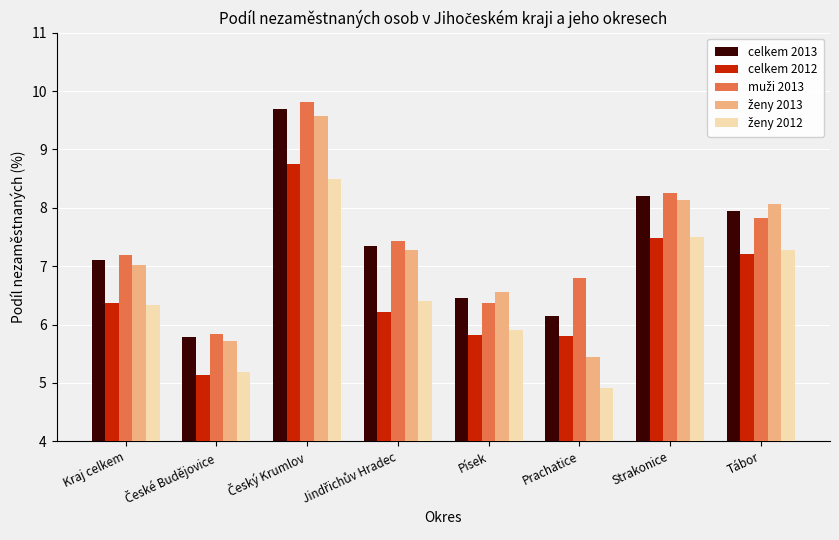

What is the lowest value of the celkem 2013 series?

5.8